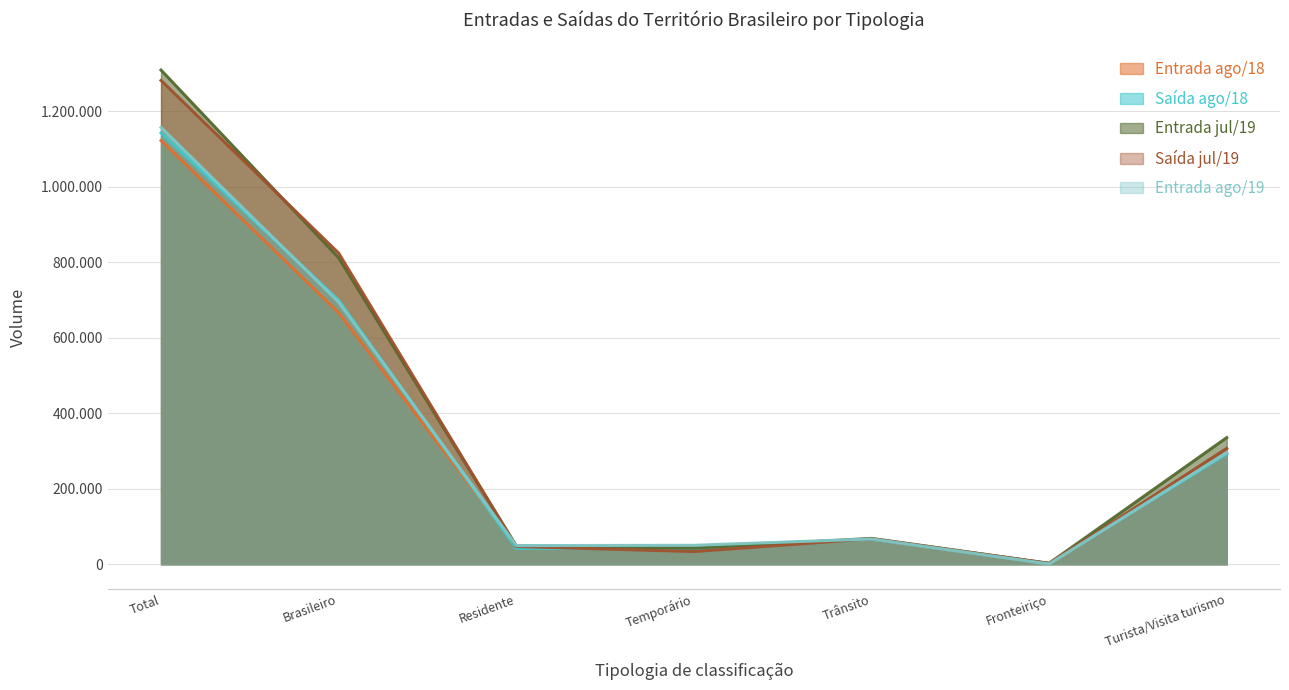

Where is Saída jul/19 nearest to the value 641783?

Brasileiro